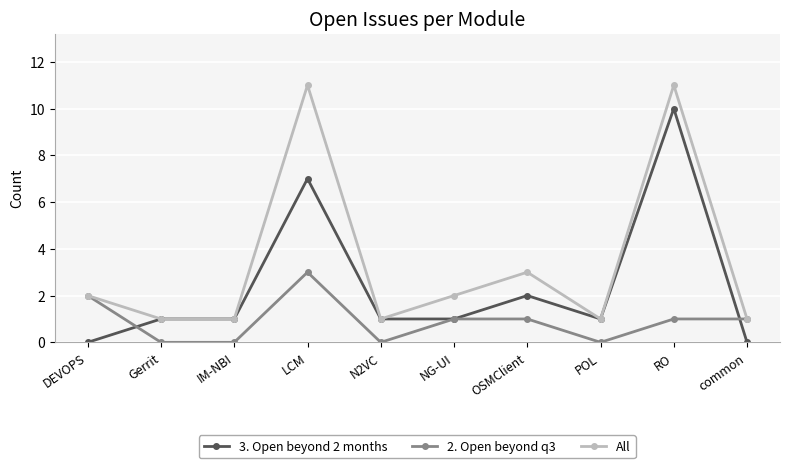

What is the label of the 7th point from the left?

OSMClient